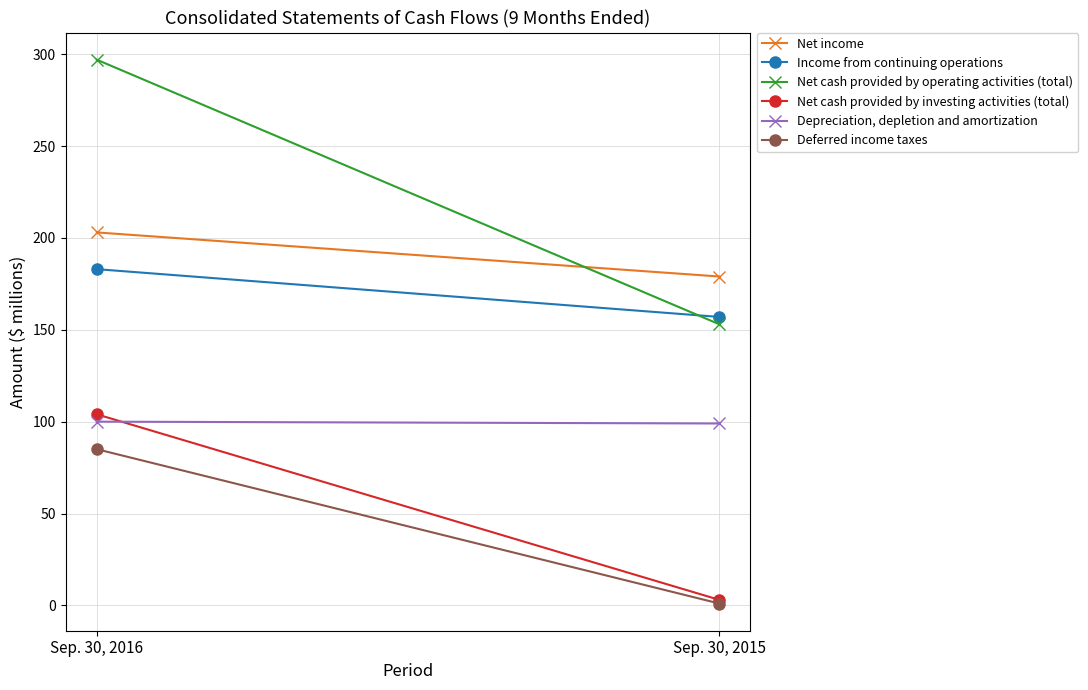

Reading right to left, extract all data points from this chart.

Net income: Sep. 30, 2015=179	Sep. 30, 2016=203
Income from continuing operations: Sep. 30, 2015=157	Sep. 30, 2016=183
Net cash provided by operating activities (total): Sep. 30, 2015=153	Sep. 30, 2016=297
Net cash provided by investing activities (total): Sep. 30, 2015=3	Sep. 30, 2016=104
Depreciation, depletion and amortization: Sep. 30, 2015=99	Sep. 30, 2016=100
Deferred income taxes: Sep. 30, 2015=1	Sep. 30, 2016=85